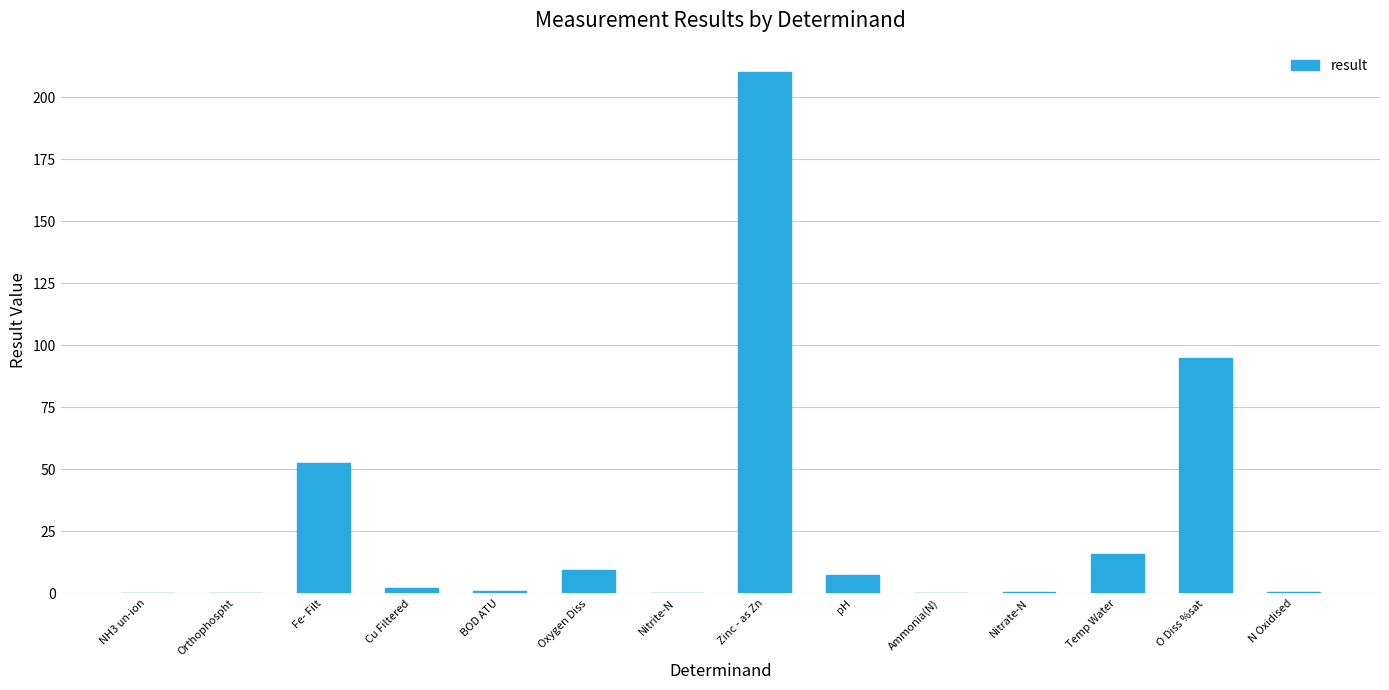

Which has a higher value, Temp Water or NH3 un-ion?

Temp Water